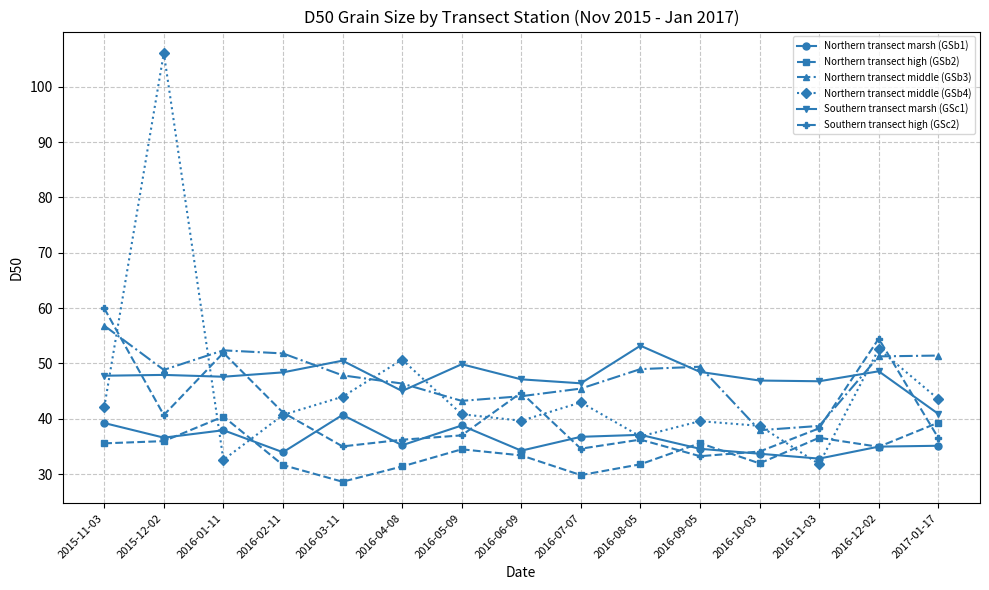

What is the value of the Northern transect middle (GSb3) point at the 8th from the left?

44.1